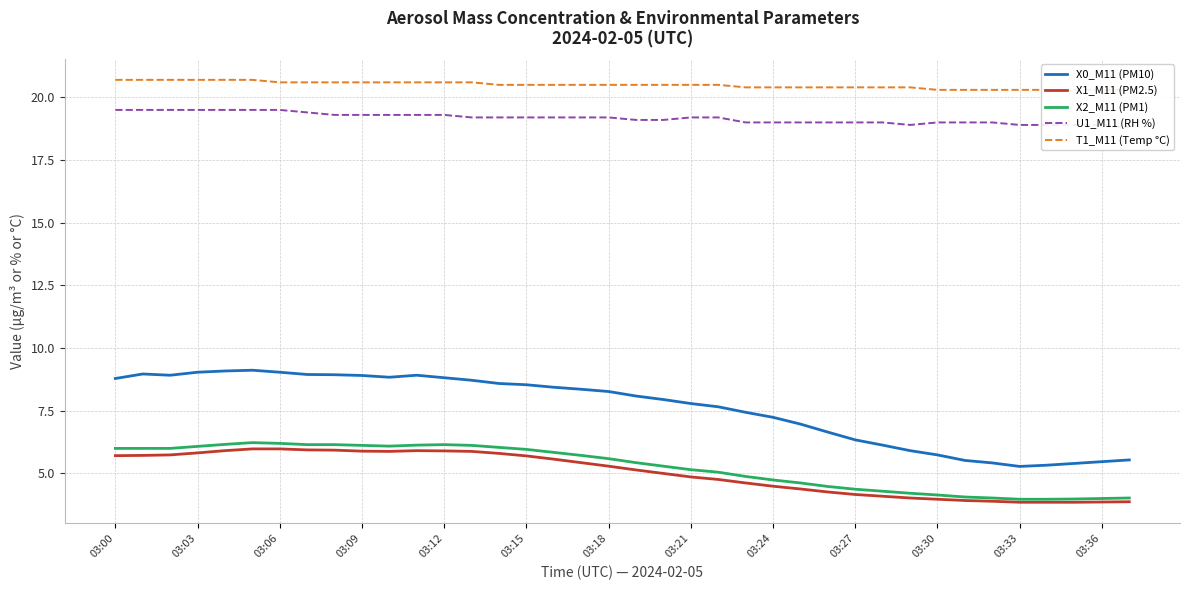

What is the approximate value of X1_M11 (PM2.5) at 03:06?

6.0